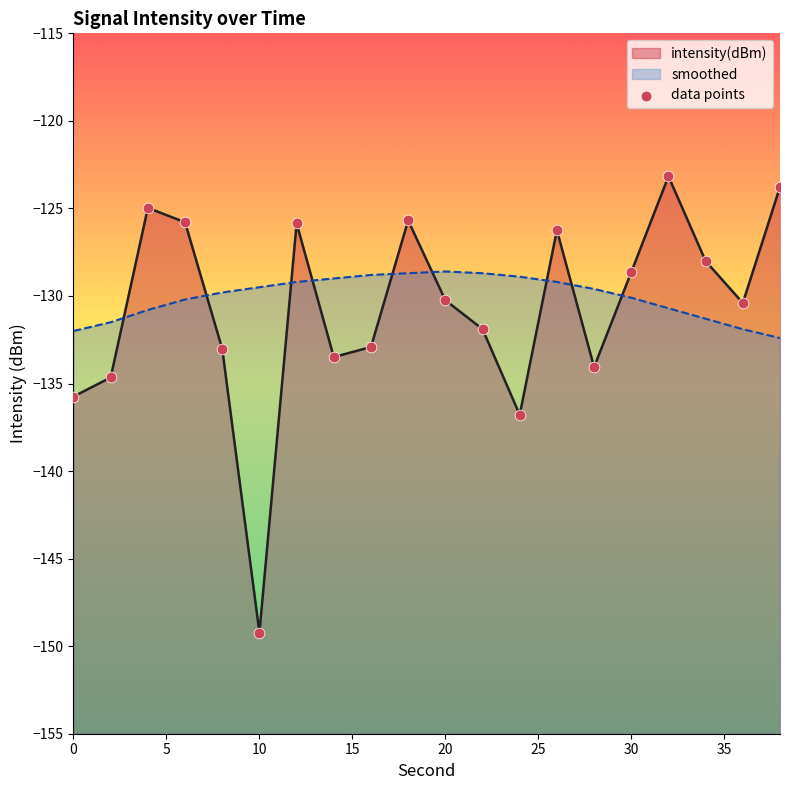

At how many categories does at least one series exceed -145?

20